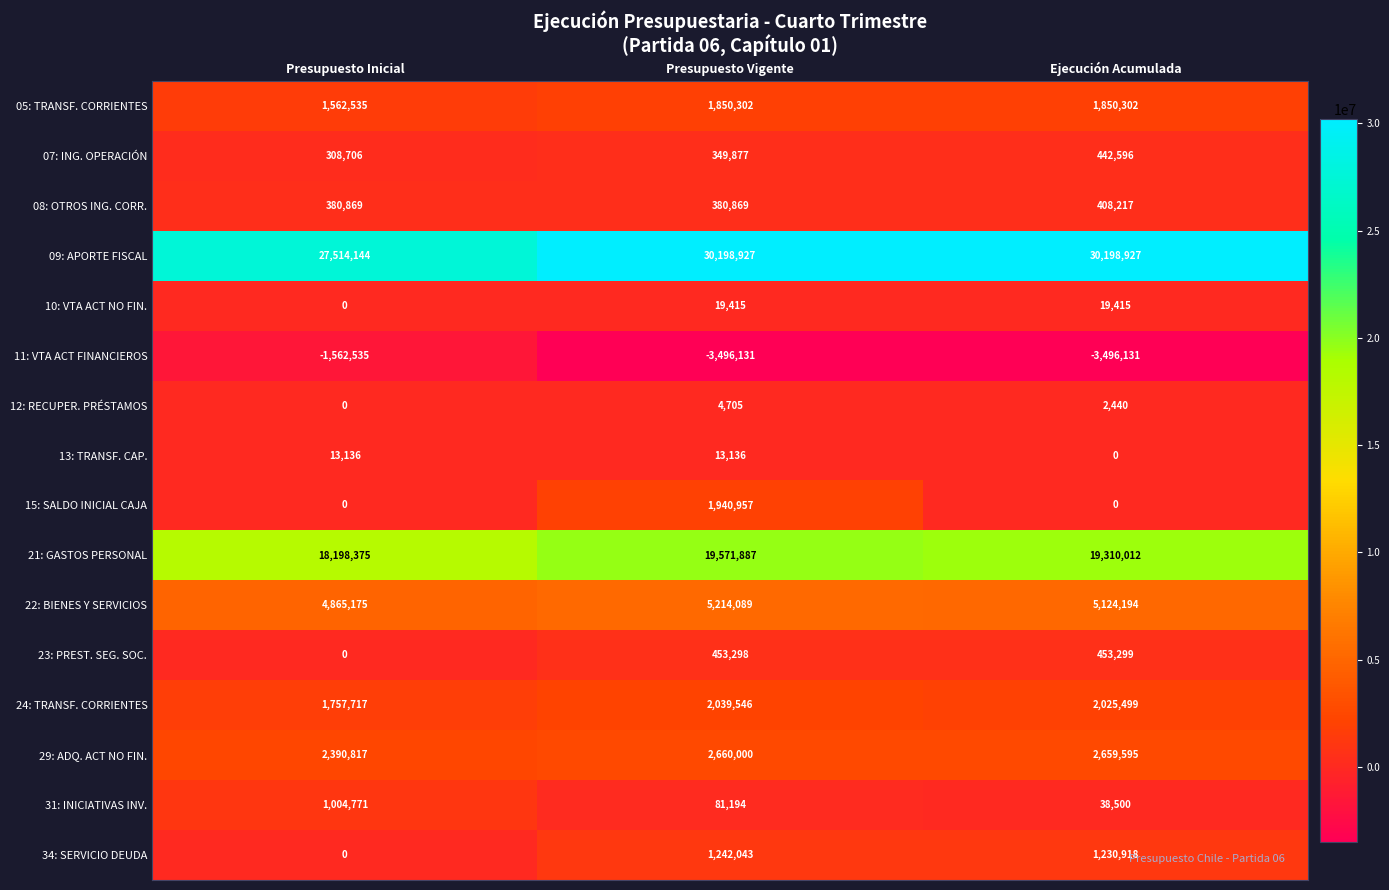

What is the highest value of the 21: GASTOS PERSONAL series?

19571887